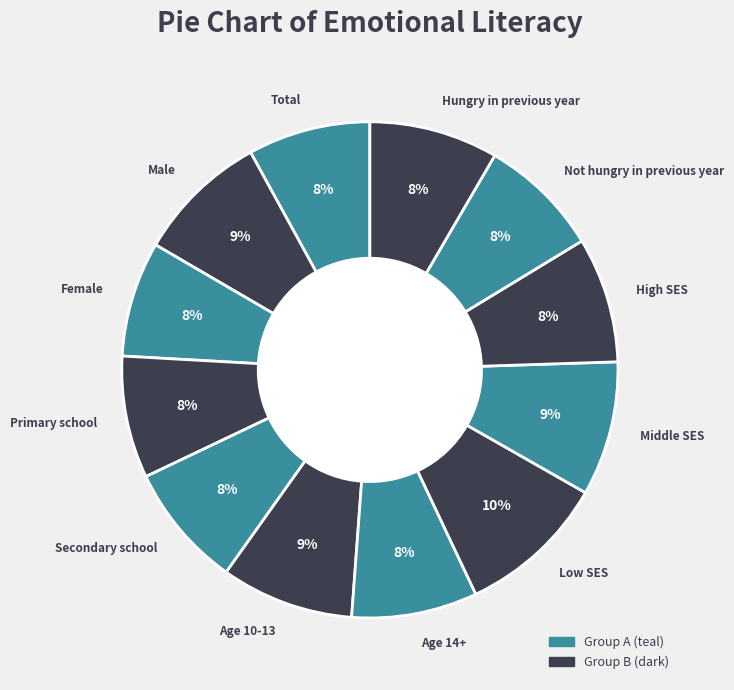

Is Total the majority of the pie?

No